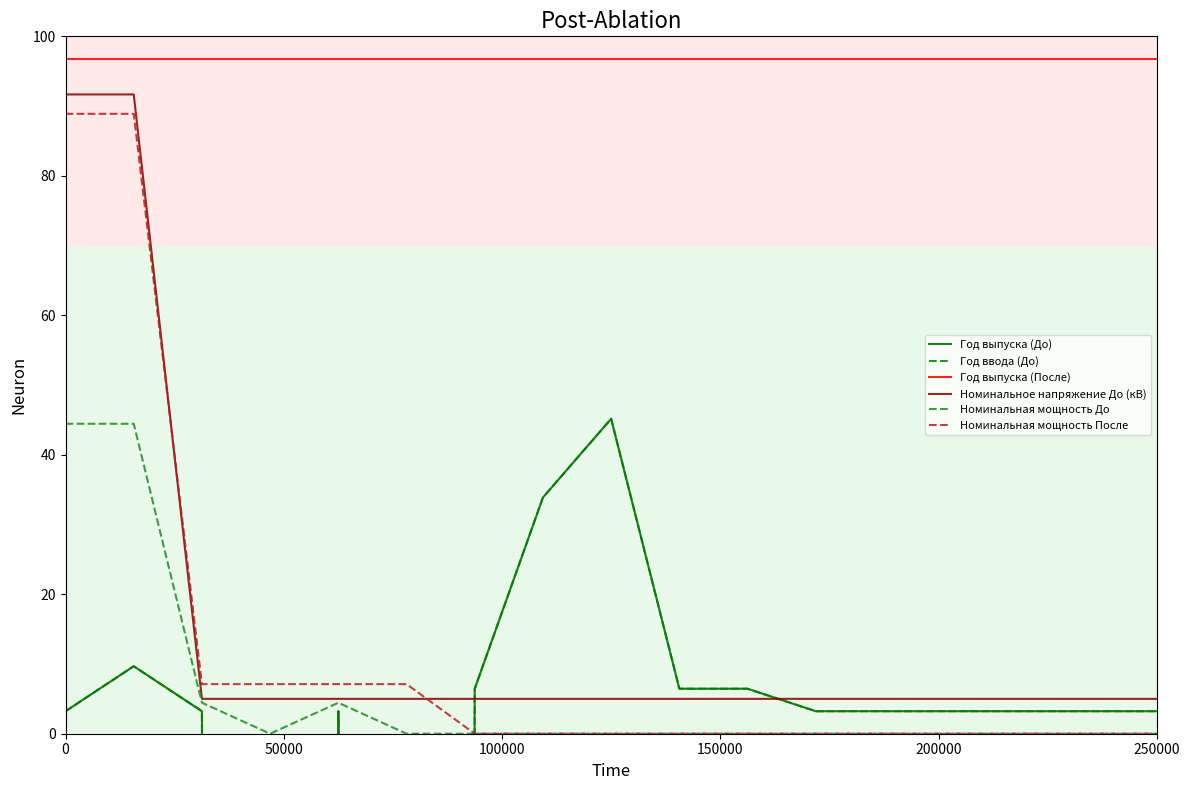

What is the average value of the Год выпуска (До) series?

-363.5